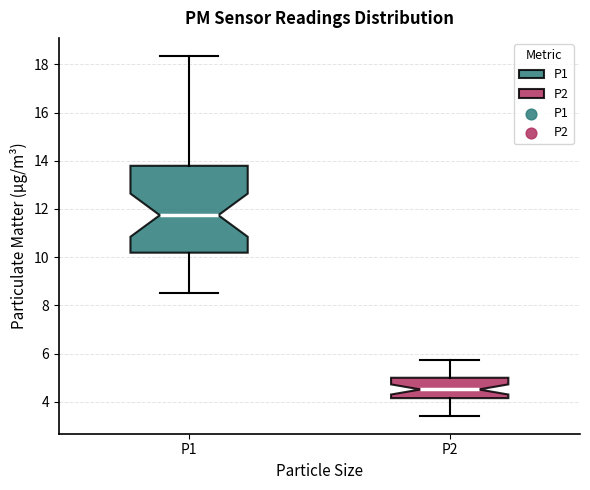

Where does the lower whisker of the box for P1 end on the y-axis? The values are not printed on the chart, so give them approximately, as read against the axis.

8.6